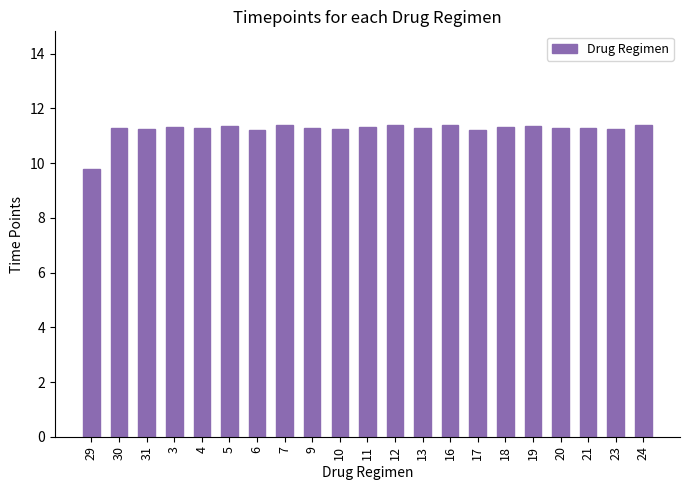

The chart shows a value of 11.4 at 7. True or false?

True